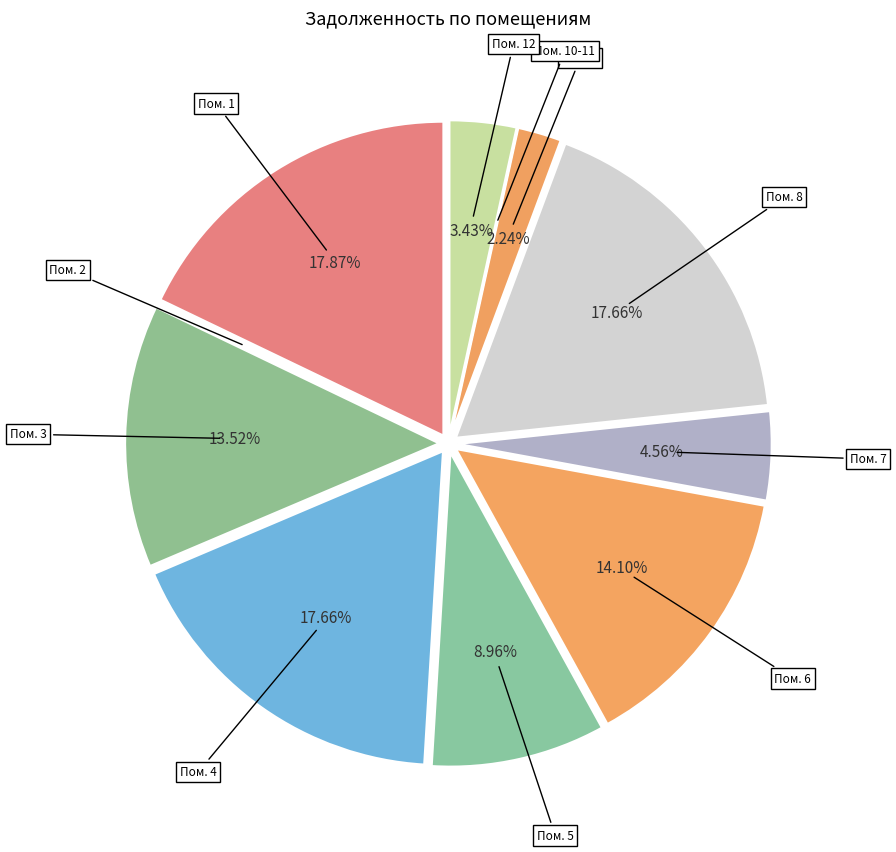

Which category has the smallest portion of the pie?

2